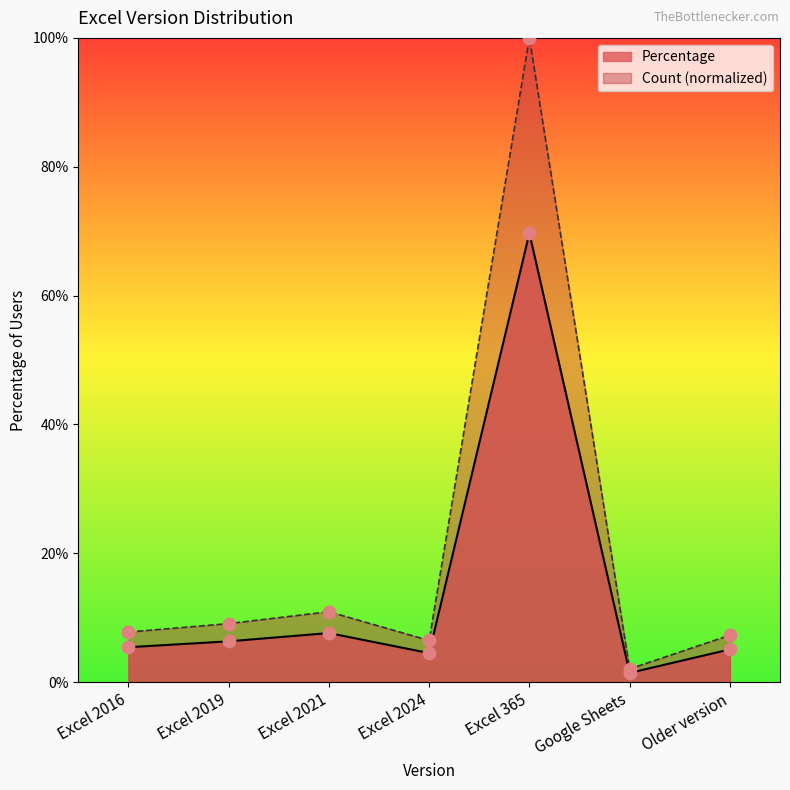

What are all the series names shown in the legend?

Percentage, Count (normalized)